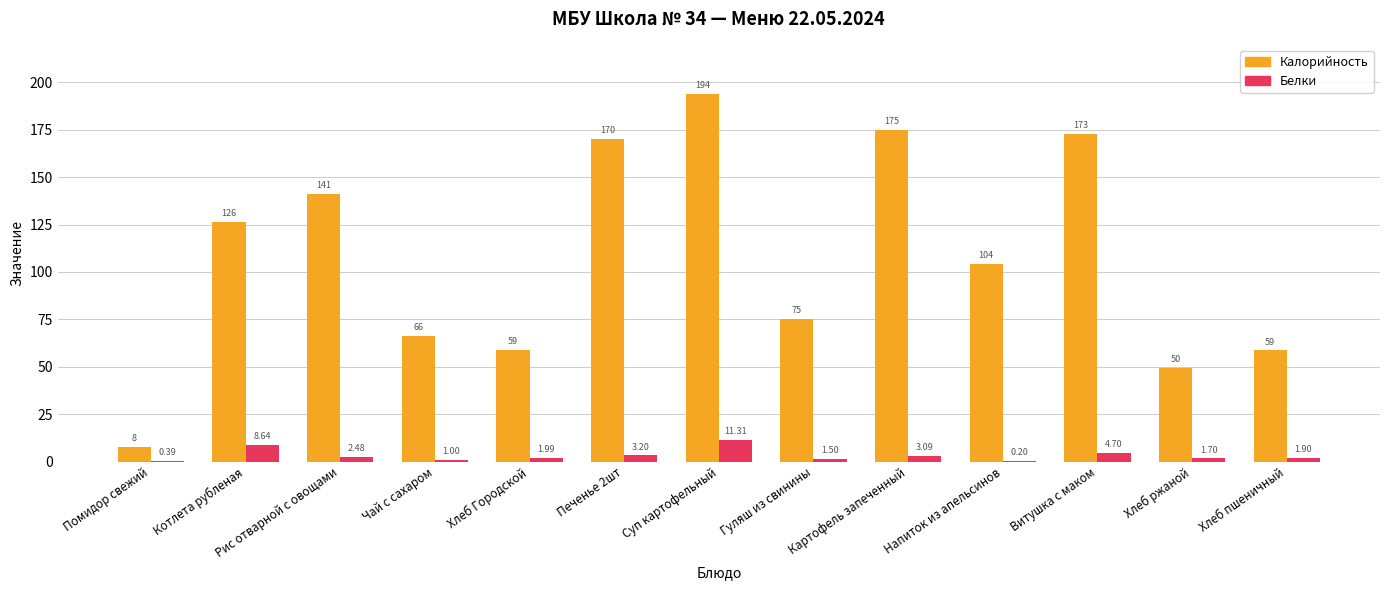

What is the total value across all series at Напиток из апельсинов?

104.3